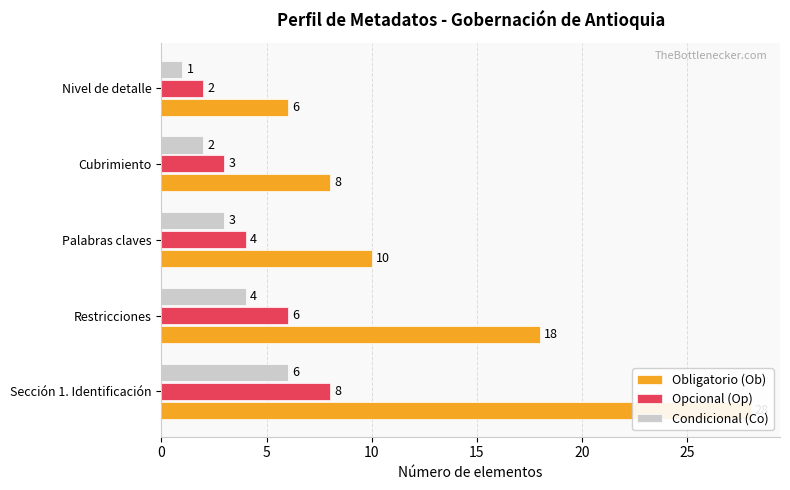

What is the greatest value displayed?

28